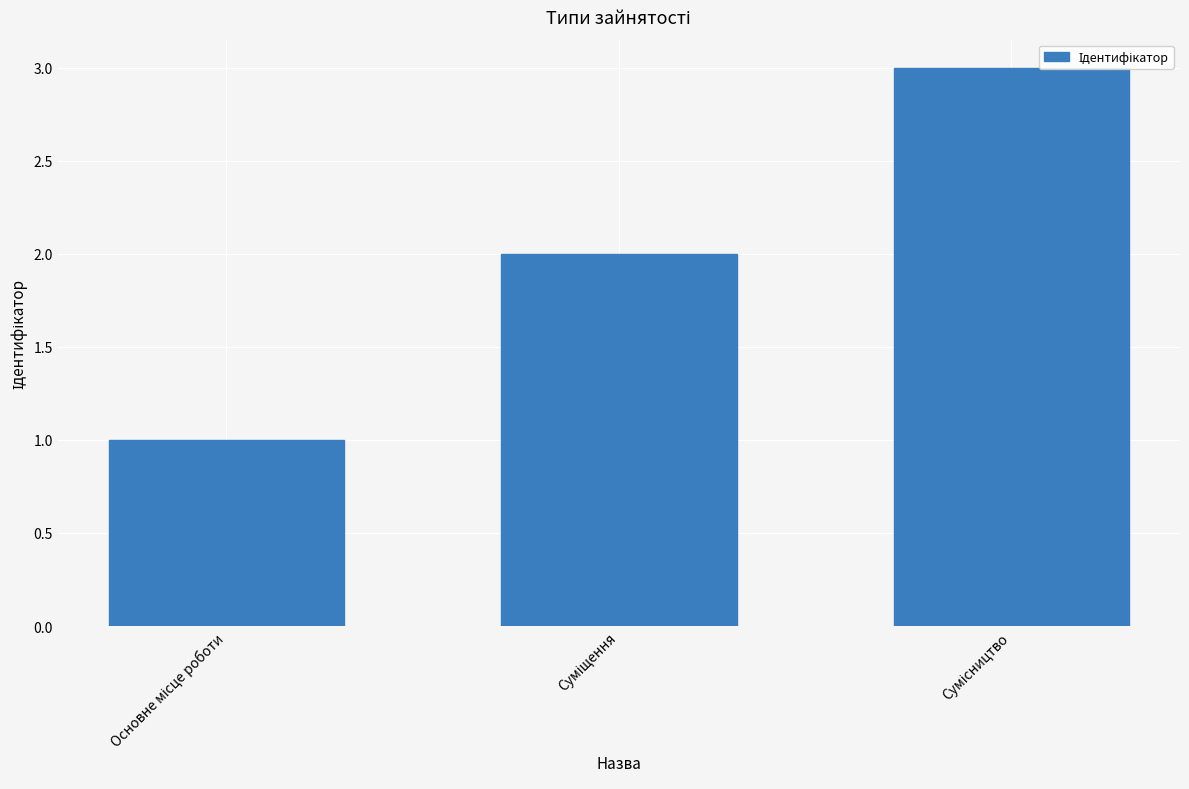

What is the difference between the maximum and second lowest values?

1